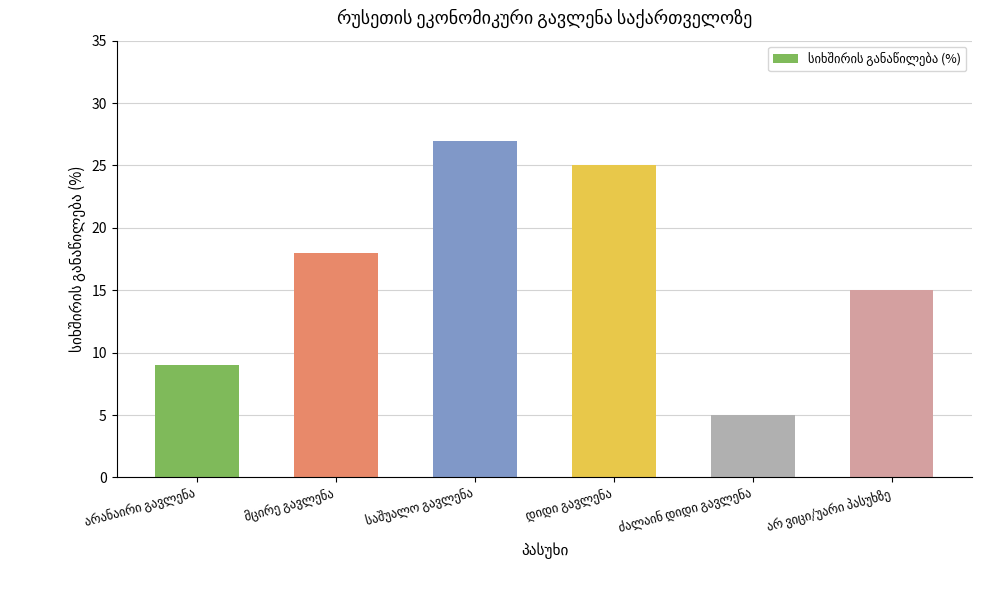

How many bars are there in total?

6